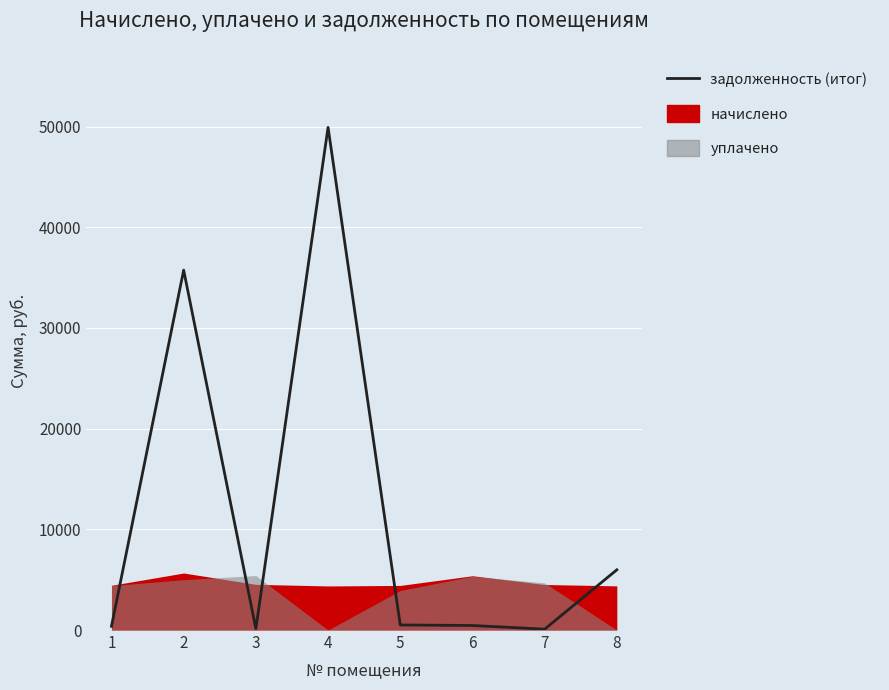

Reading left to right, transcribe all the data shown in this chart.

370.2	35737.3	134.8	49913.4	504.2	449.1	85.7	5979.0